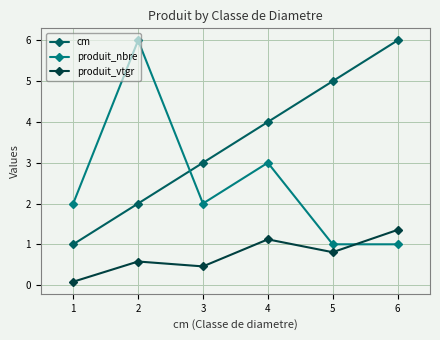

True or false: produit_nbre and produit_vtgr intersect in this chart.

True